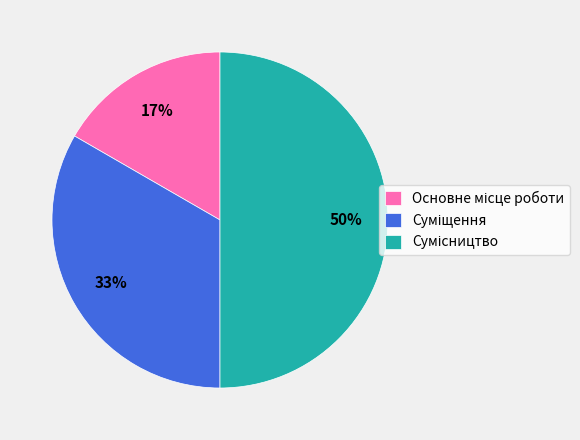

To the nearest percent, what is the average slice percentage?

33%